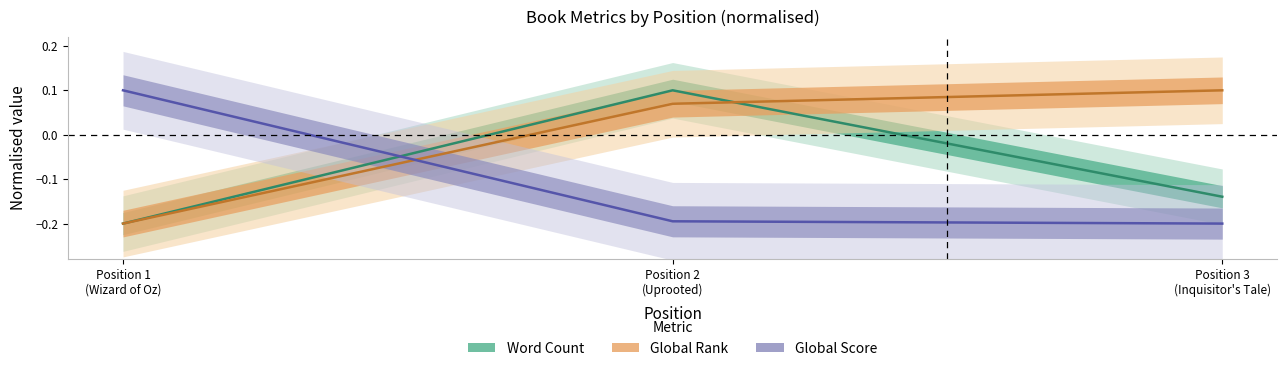

What is the spread (max minus min) of values at Position 2
(Uprooted)?

0.3